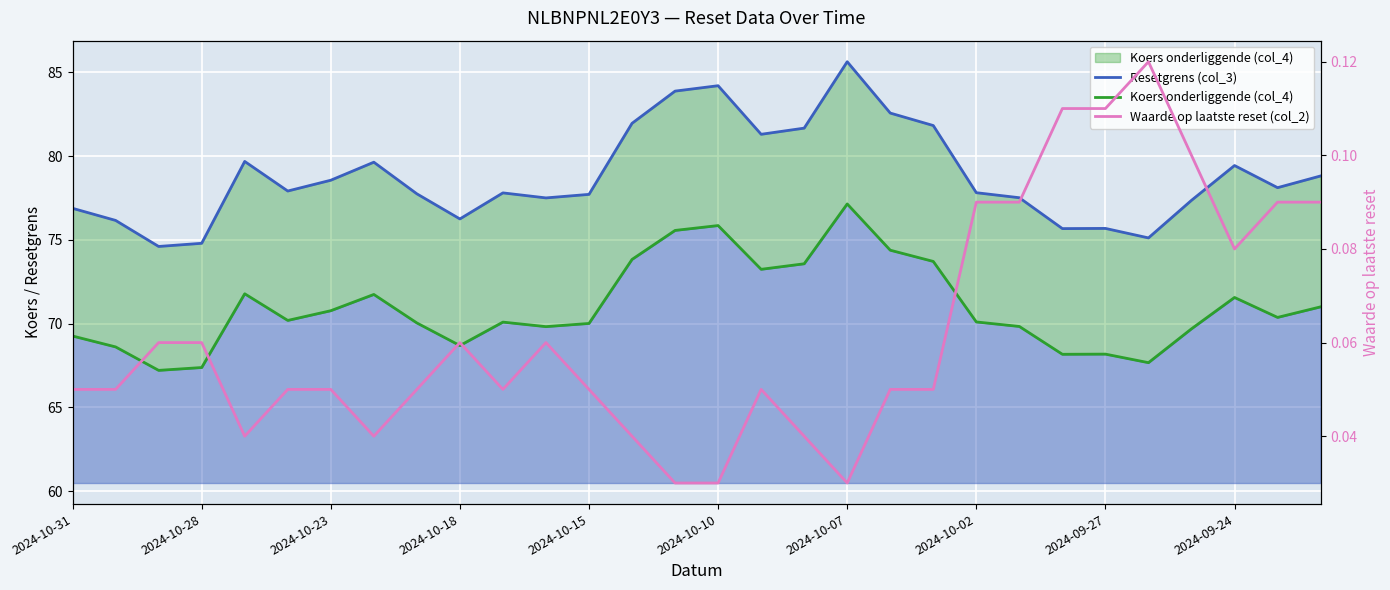

What is the average value of the Waarde op laatste reset (col_2) series?

0.1